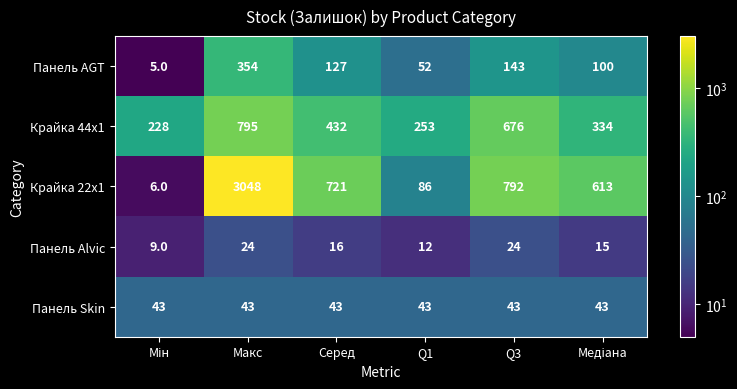

What is the spread (max minus min) of values at Q1?

241